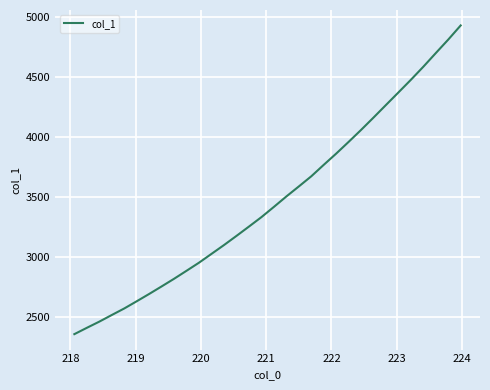

What is the difference between the maximum and minimum values?

2578.1